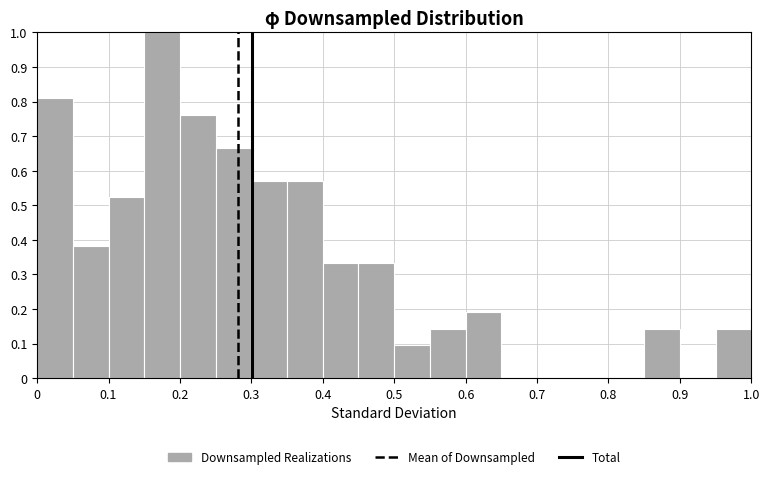

What is the height of the bar covering 0.15 to 0.20 on the x-axis? The values are not printed on the chart, so give them approximately, as read against the axis.

1.00